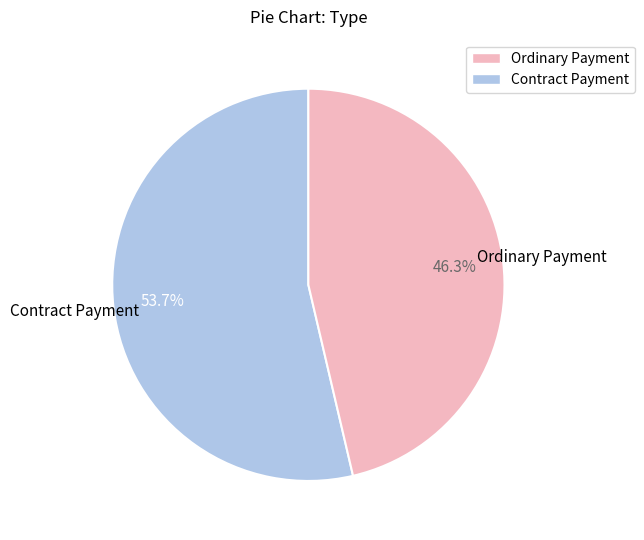

Is there any slice that represents more than half of the pie?

Yes